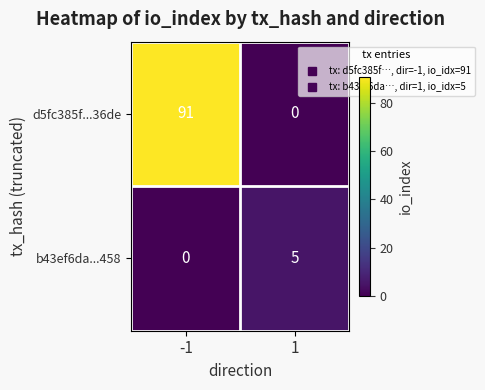

Which category has the highest value across all series?

-1